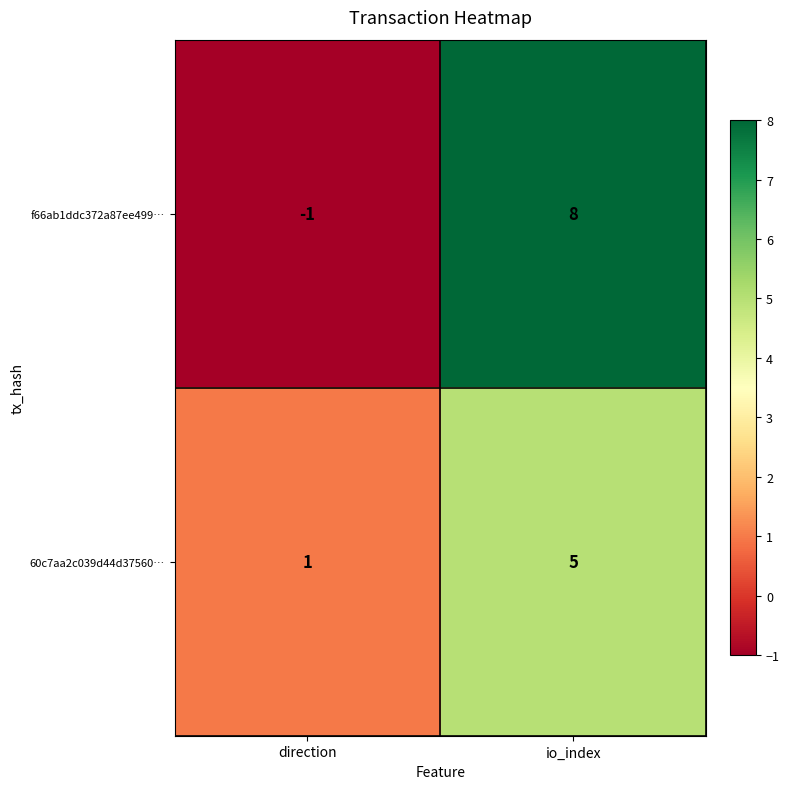

List the series in order of their overall mean, lowest first.

60c7aa2c039d44d37560…, f66ab1ddc372a87ee499…